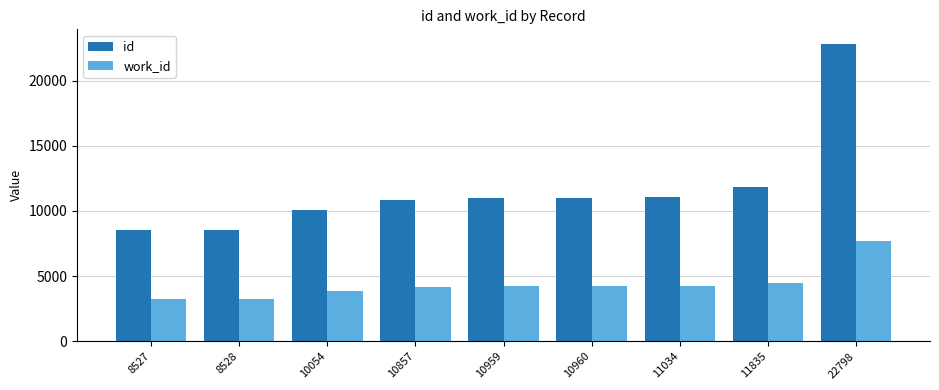

What value does the id series have at 8528, to the nearest 10?

8530